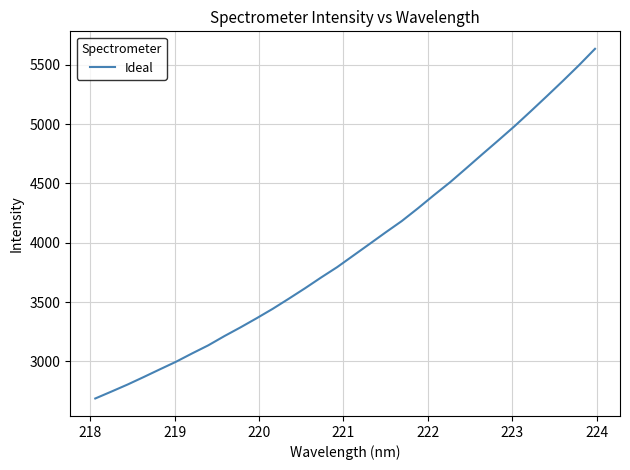

What is the difference between the maximum and minimum values?

2947.8